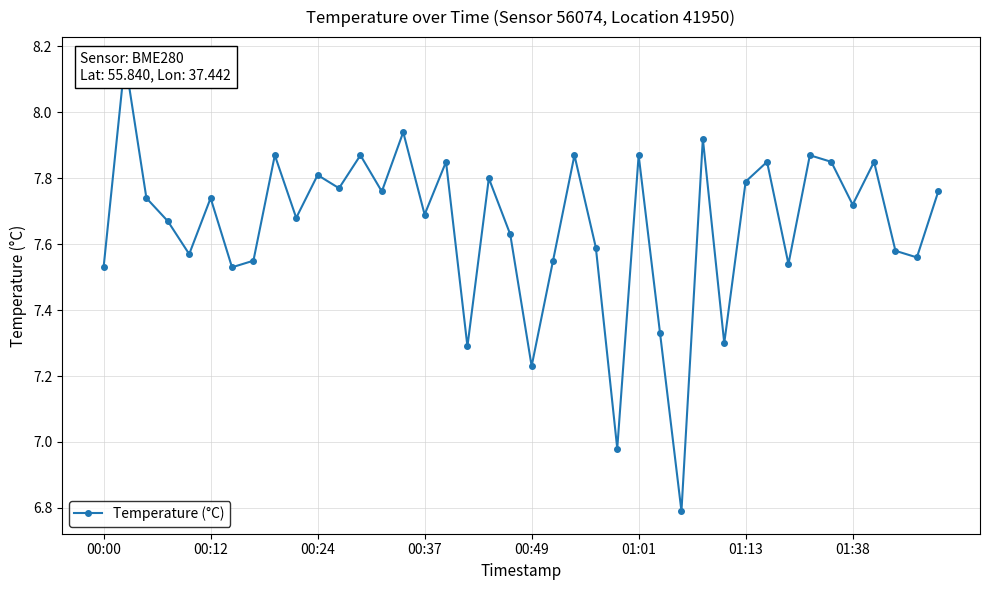

What is the sum of all values?

306.2